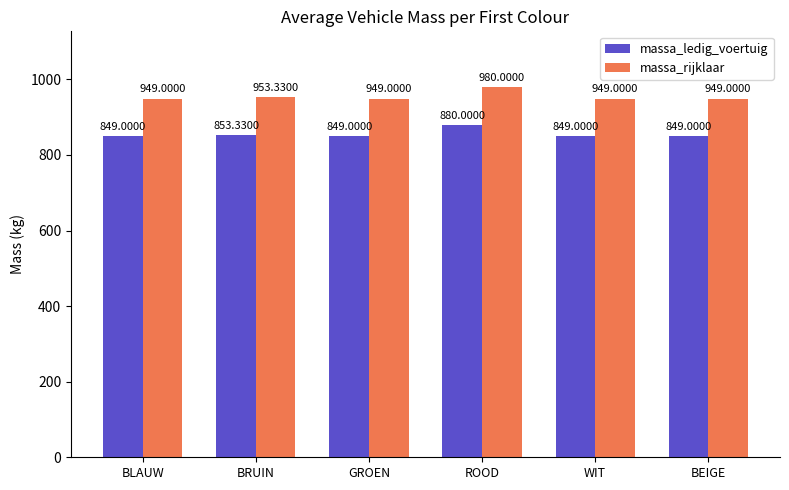

What is the difference between the massa_ledig_voertuig values at WIT and ROOD?

31.0